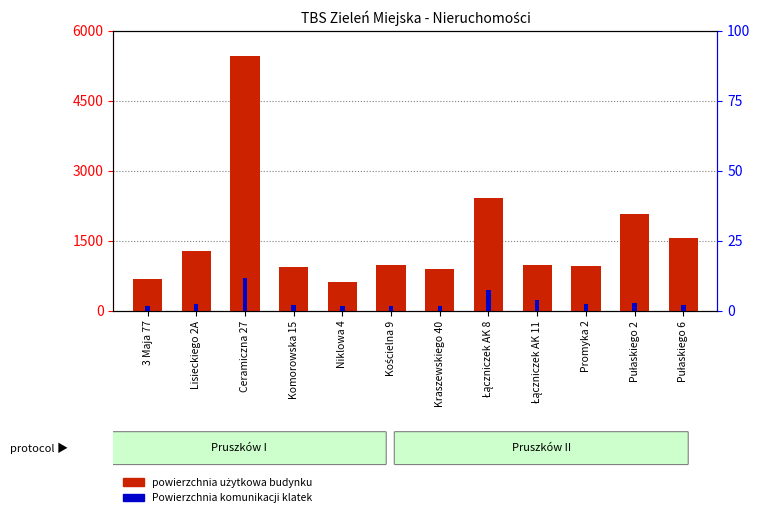

True or false: powierzchnia użytkowa budynku has a value of 1283.4 at Lisieckiego 2A.

True